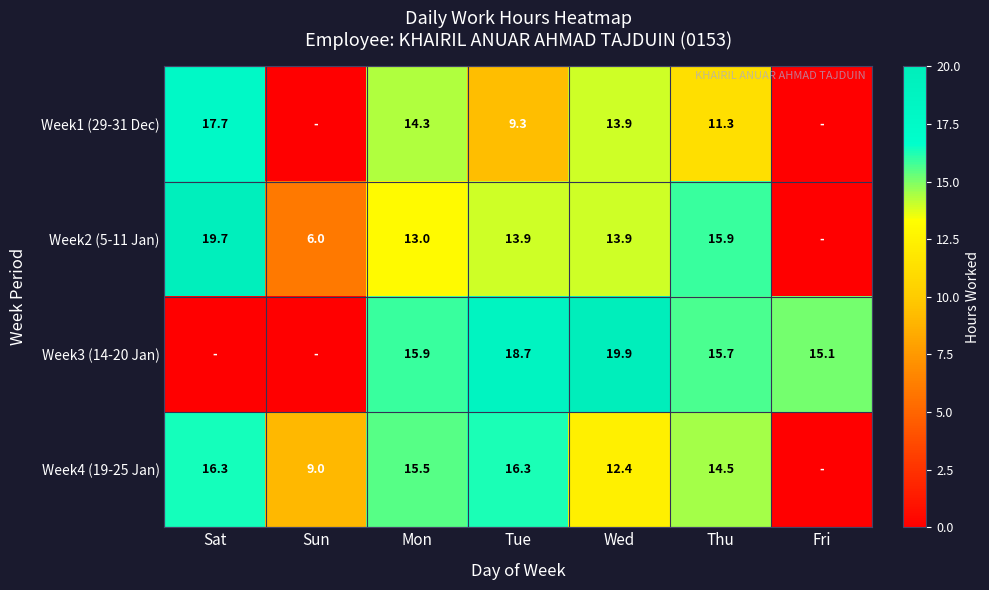

Which series changed the most between Wed and Thu?

Week3 (14-20 Jan)